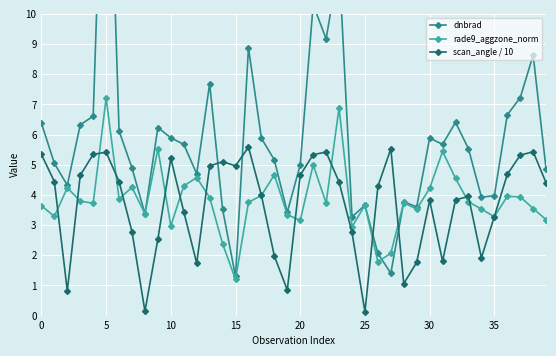

At which category does the chart reach its minimum across all series?

25